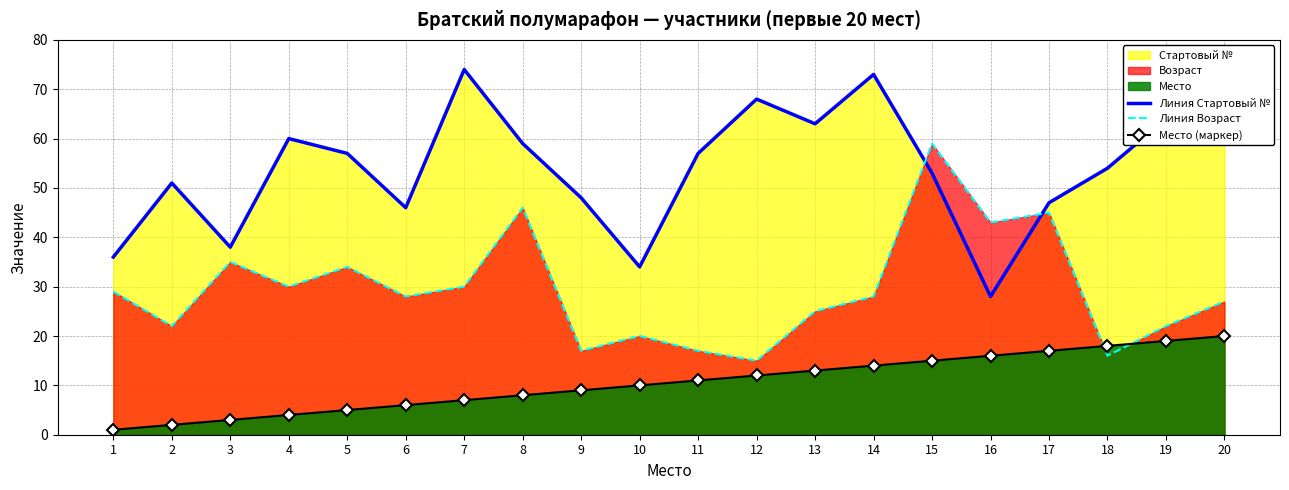

What is the maximum value shown in the chart?

74